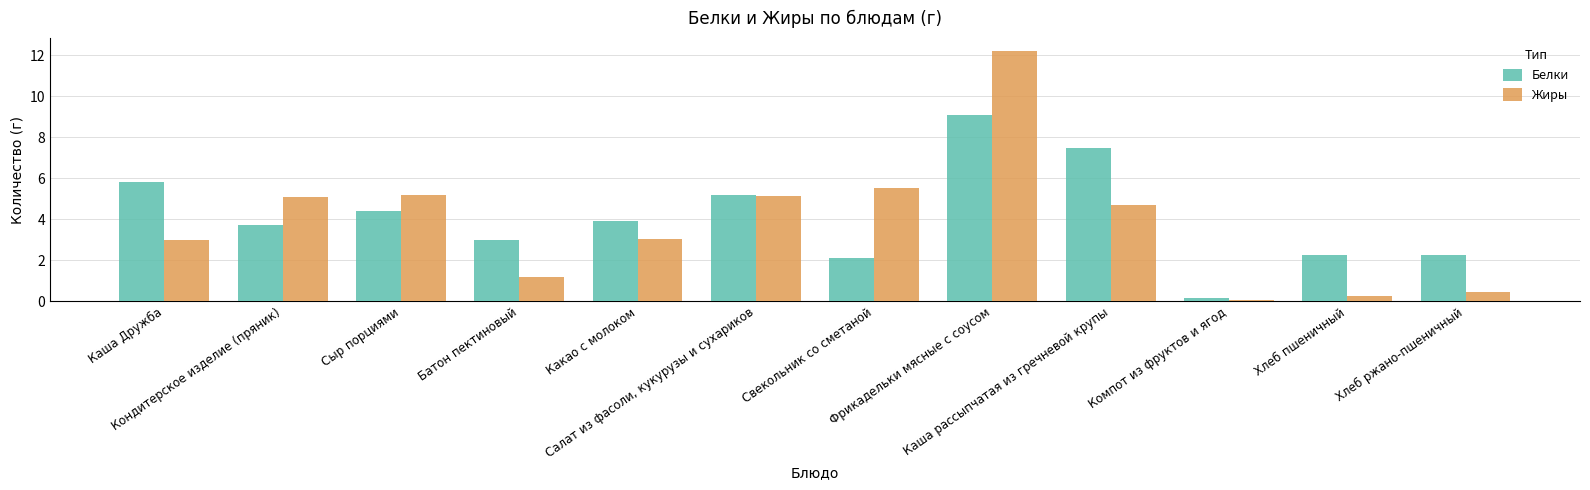

What position from the right is Каша рассыпчатая из гречневой крупы?

4